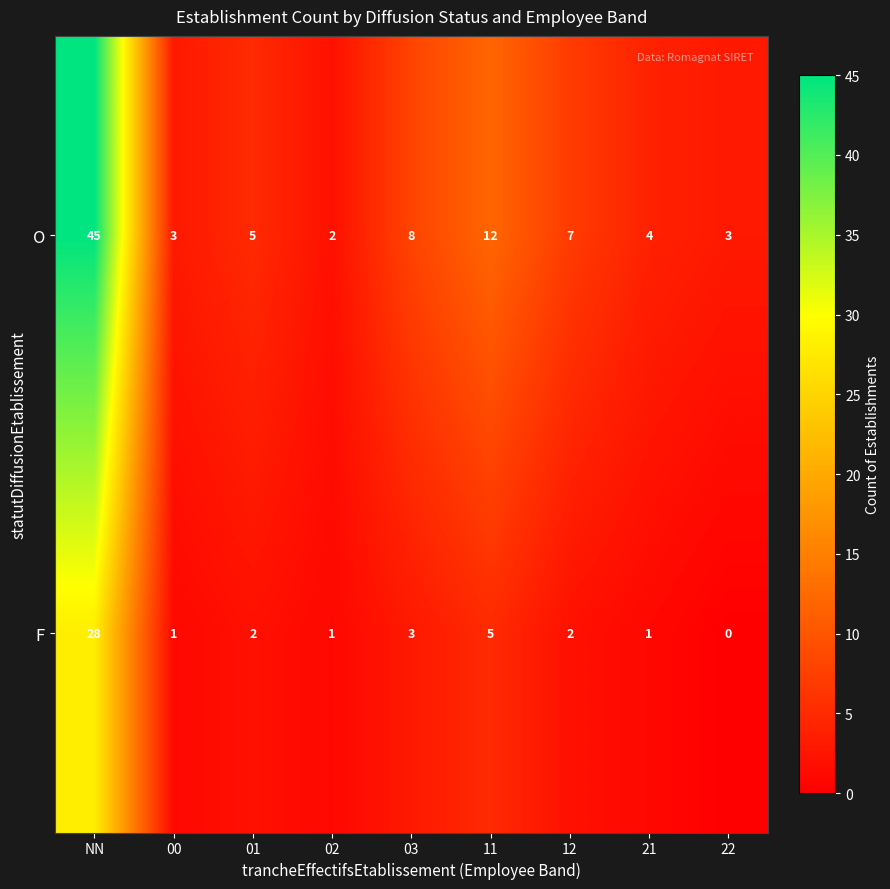

List the series in order of their peak value, highest first.

O, F